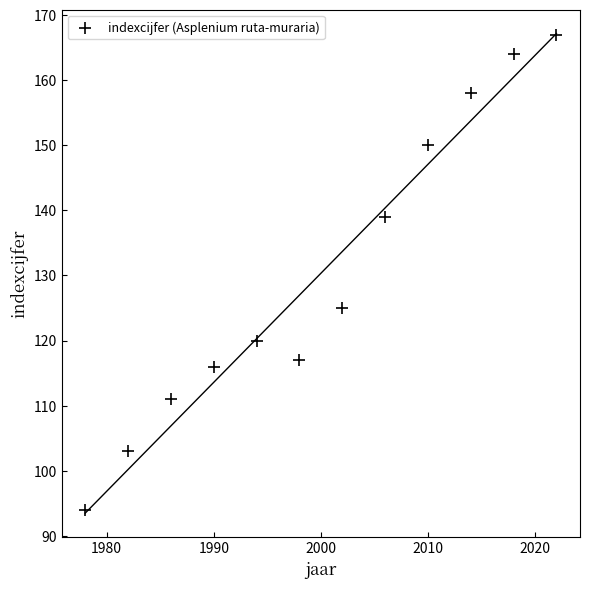

What is the average Y value?

130